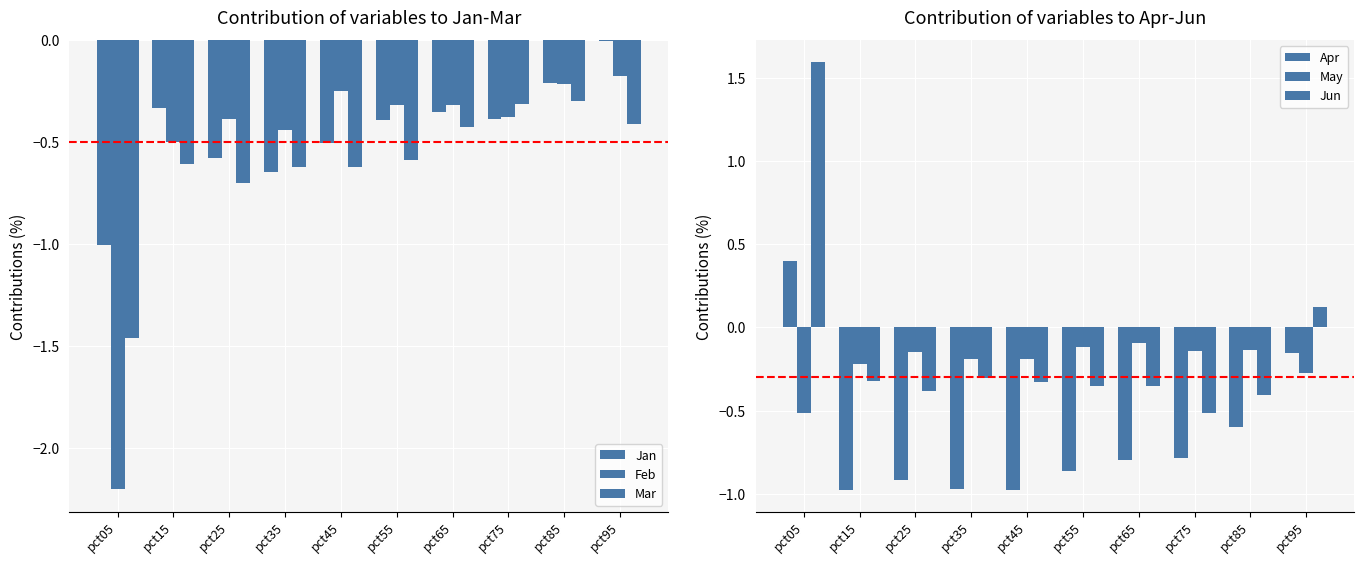

What are all the series names shown in the legend?

Jan, Feb, Mar, Apr, May, Jun